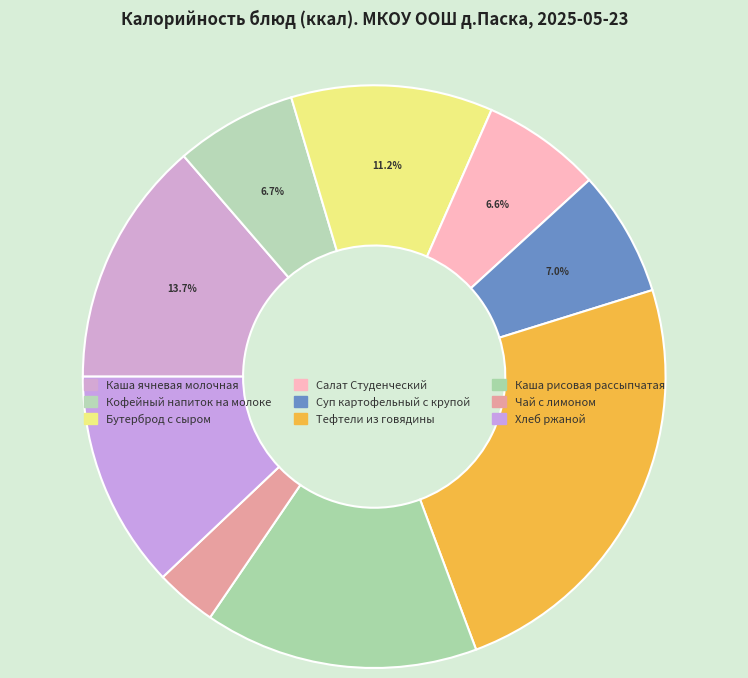

Is it true that Каша ячневая молочная is 14% of the pie?

True